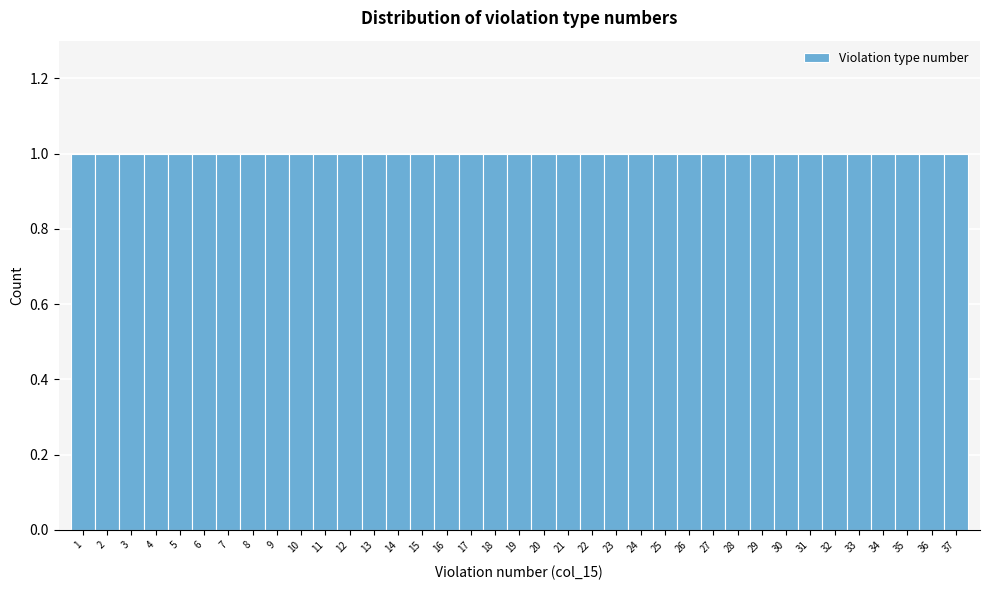

Reading left to right, transcribe this chart: for each bar, give the range it covers on the x-axis and its height. The values are not printed on the chart, so give them approximately, as read against the axis.

0.5 to 1.5: 1
1.5 to 2.5: 1
2.5 to 3.5: 1
3.5 to 4.5: 1
4.5 to 5.5: 1
5.5 to 6.5: 1
6.5 to 7.5: 1
7.5 to 8.5: 1
8.5 to 9.5: 1
9.5 to 10.5: 1
10.5 to 11.5: 1
11.5 to 12.5: 1
12.5 to 13.5: 1
13.5 to 14.5: 1
14.5 to 15.5: 1
15.5 to 16.5: 1
16.5 to 17.5: 1
17.5 to 18.5: 1
18.5 to 19.5: 1
19.5 to 20.5: 1
20.5 to 21.5: 1
21.5 to 22.5: 1
22.5 to 23.5: 1
23.5 to 24.5: 1
24.5 to 25.5: 1
25.5 to 26.5: 1
26.5 to 27.5: 1
27.5 to 28.5: 1
28.5 to 29.5: 1
29.5 to 30.5: 1
30.5 to 31.5: 1
31.5 to 32.5: 1
32.5 to 33.5: 1
33.5 to 34.5: 1
34.5 to 35.5: 1
35.5 to 36.5: 1
36.5 to 37.5: 1